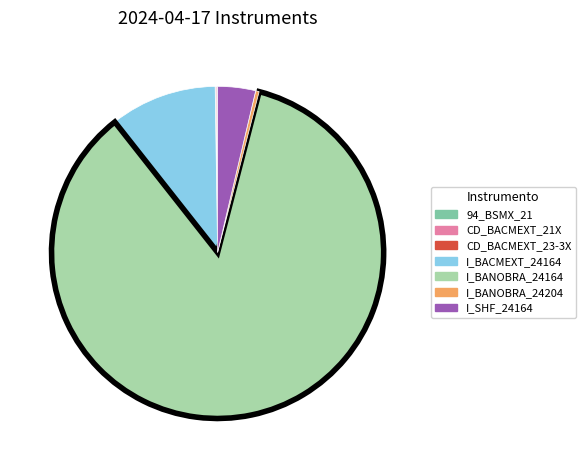

The I_BANOBRA_24164 slice represents 85% of the pie. True or false?

True